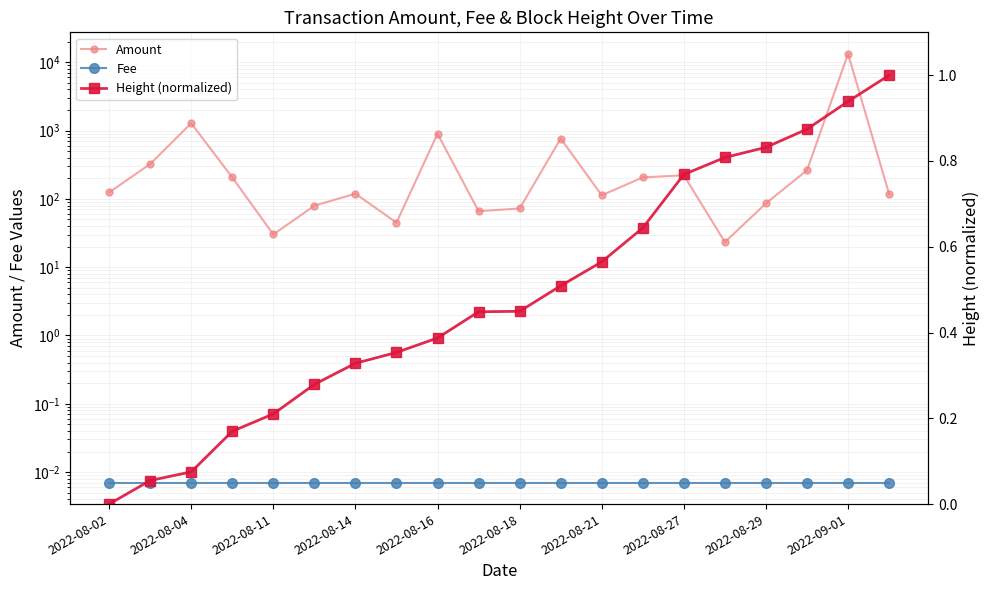

How many data points in Amount are above 124?

10